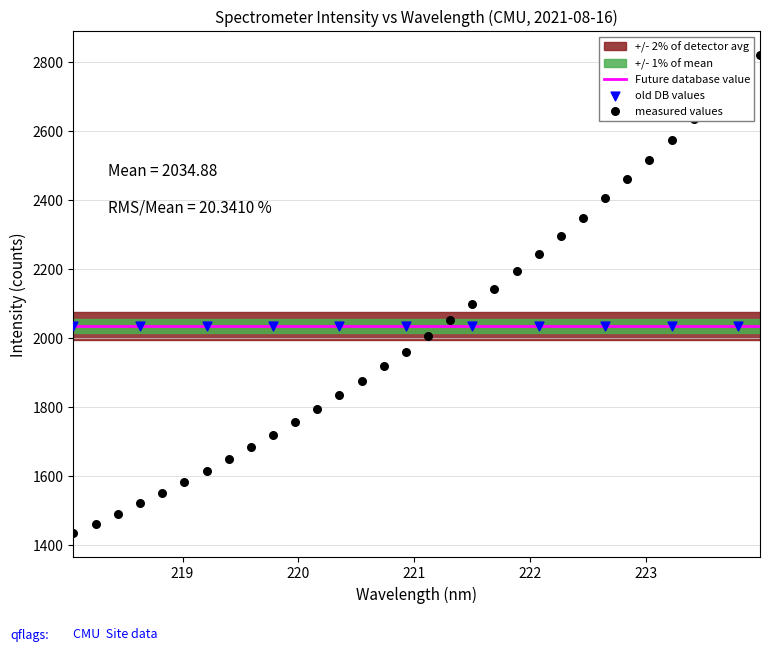

What is the change in value from 219.589 to 222.4538?

+664.8